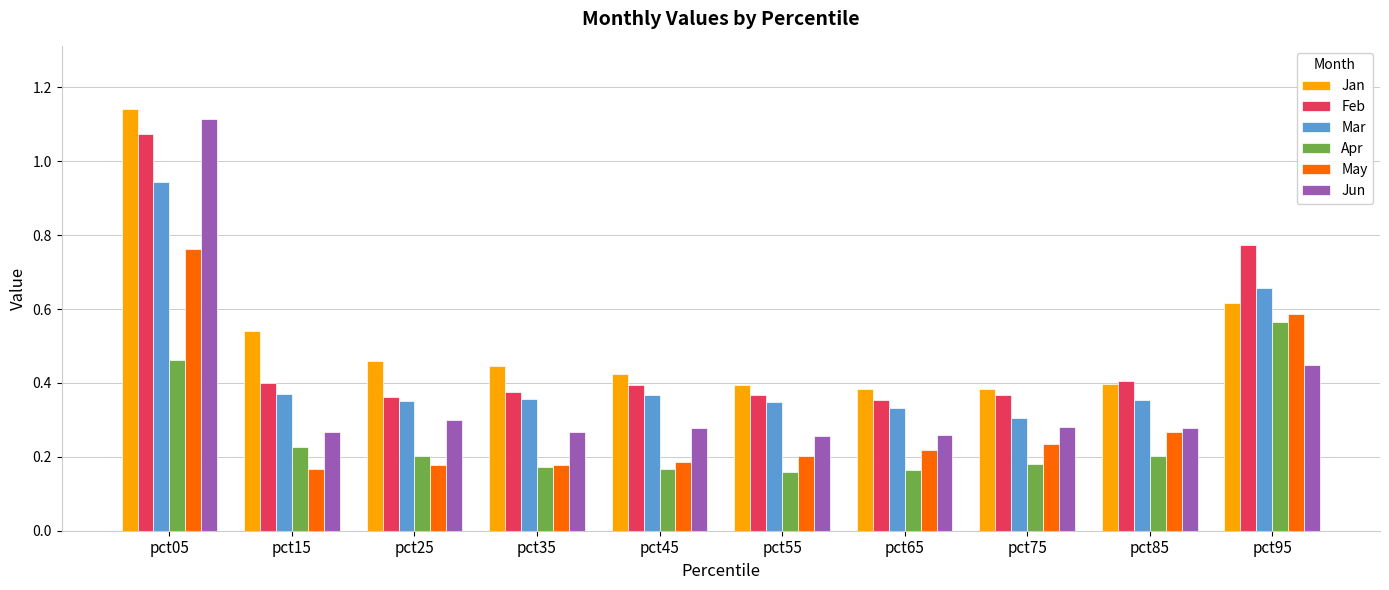

Which series has the largest range (max minus min)?

Jun